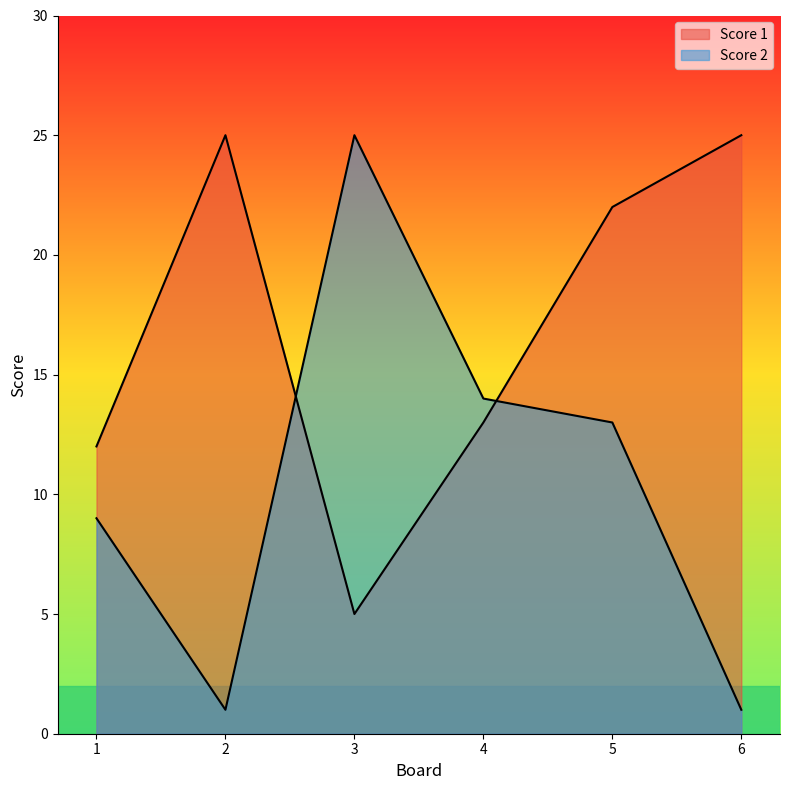

Reading left to right, what are all the values shown in this chart?

Score 1: 12	25	5	13	22	25
Score 2: 9	1	25	14	13	1